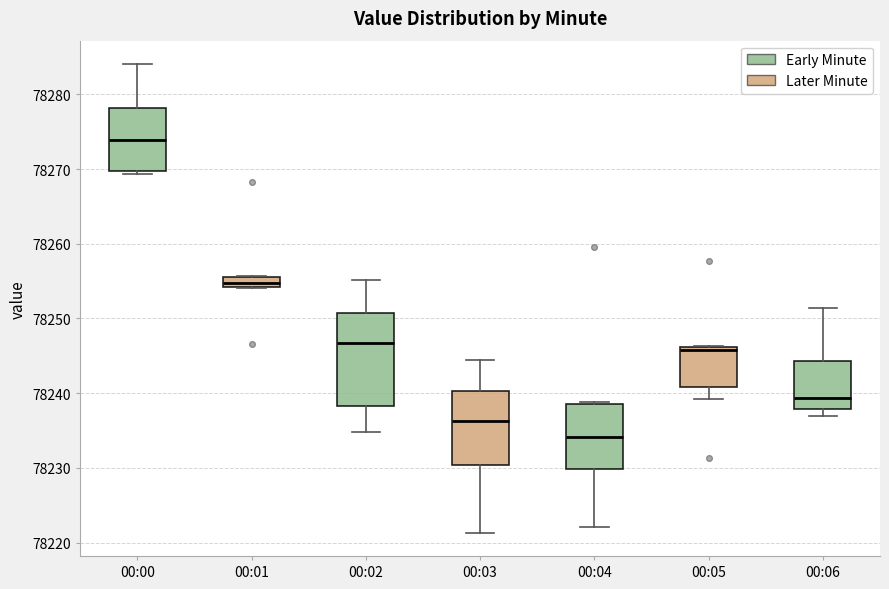

Which box has the lowest median line?

00:04